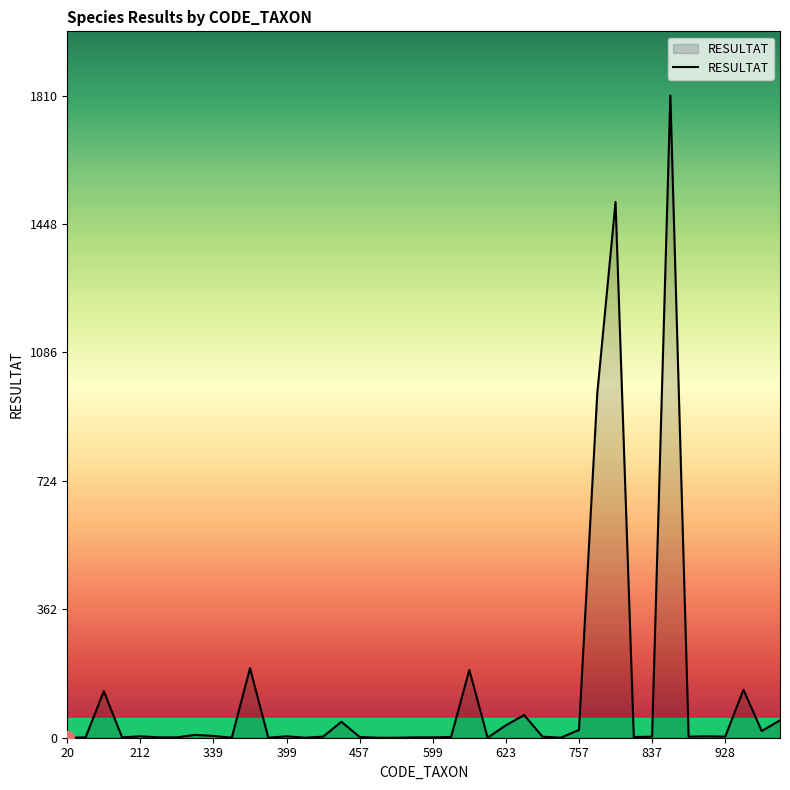

What is the difference between the maximum and minimum values?

1810